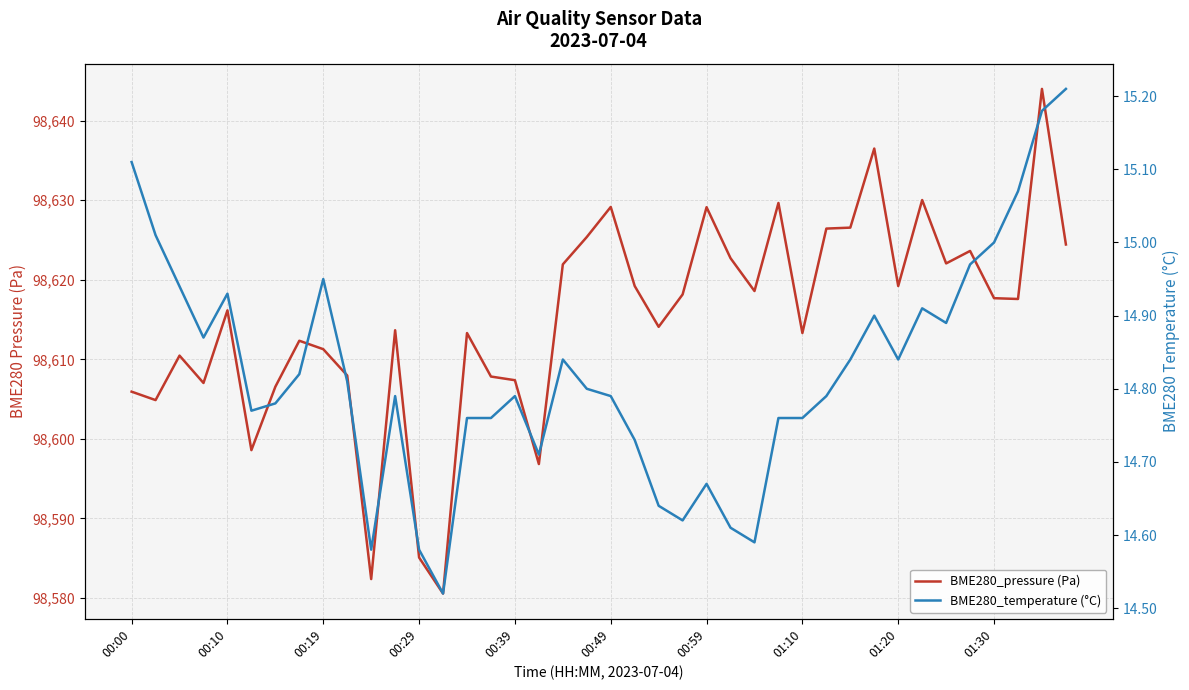

Which series has the largest total across all categories?

BME280_pressure (Pa)